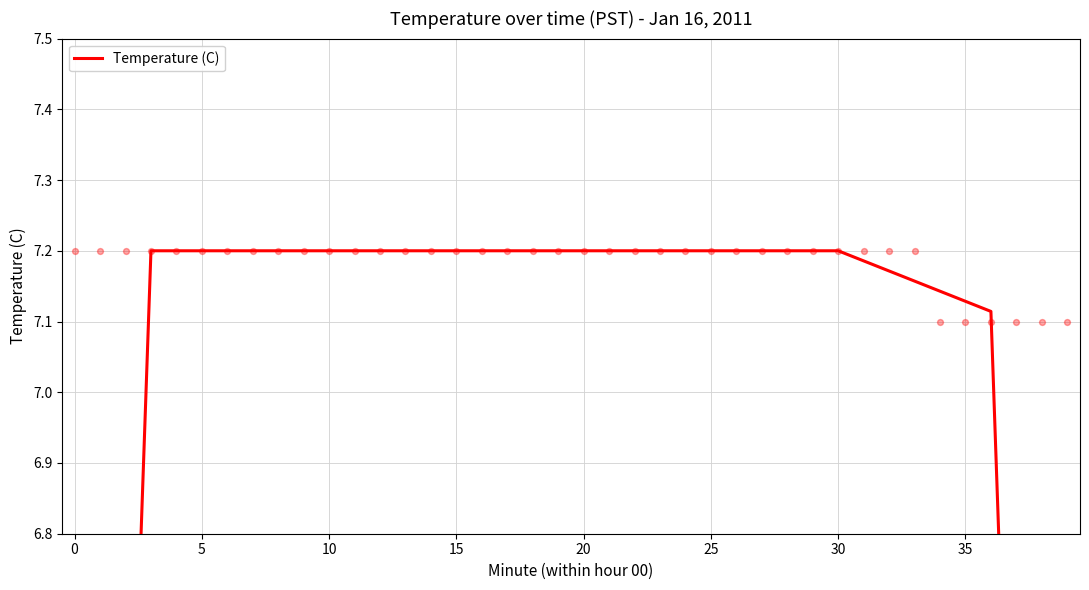

Which has a higher value, 5 or 16?

16